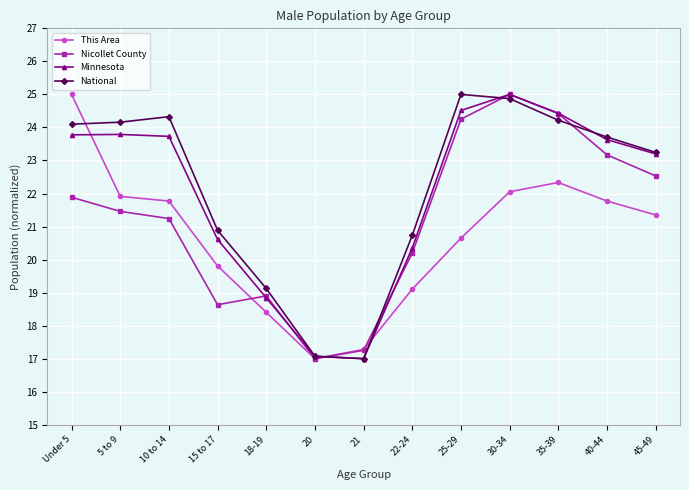

Where is the first local maximum for Nicollet County?

18-19